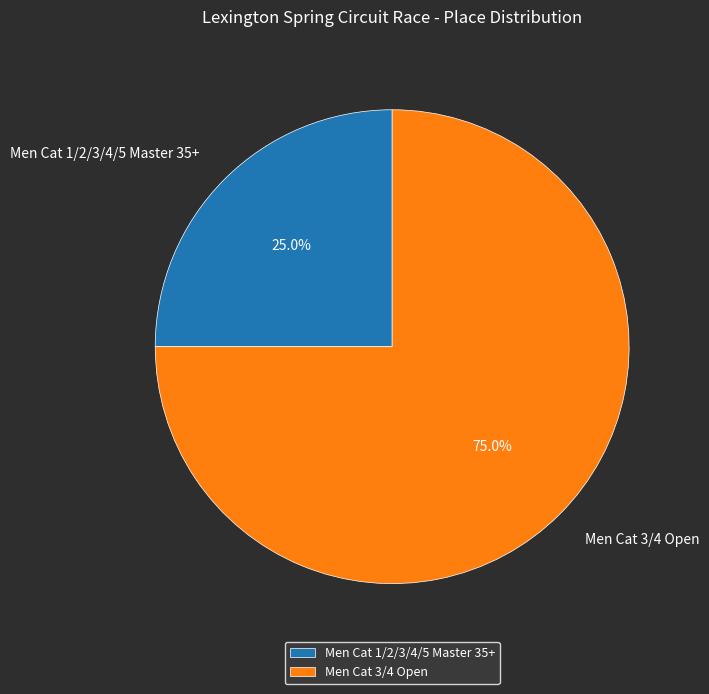

What percentage is the Men Cat 1/2/3/4/5 Master 35+ slice, to the nearest percent?

25%